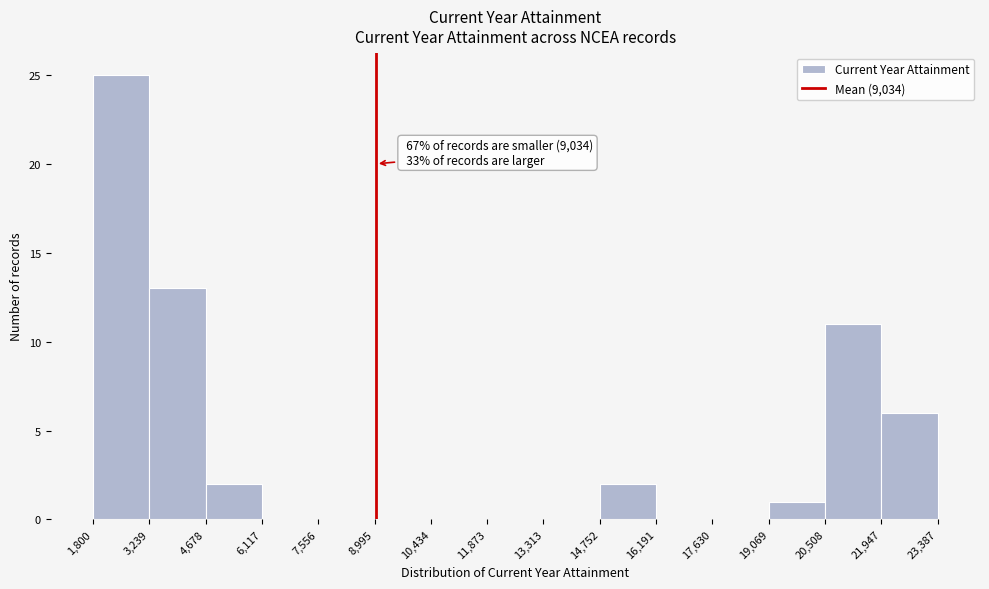

Over which range of the x-axis is the bar tallest?

1,800 to 3,239